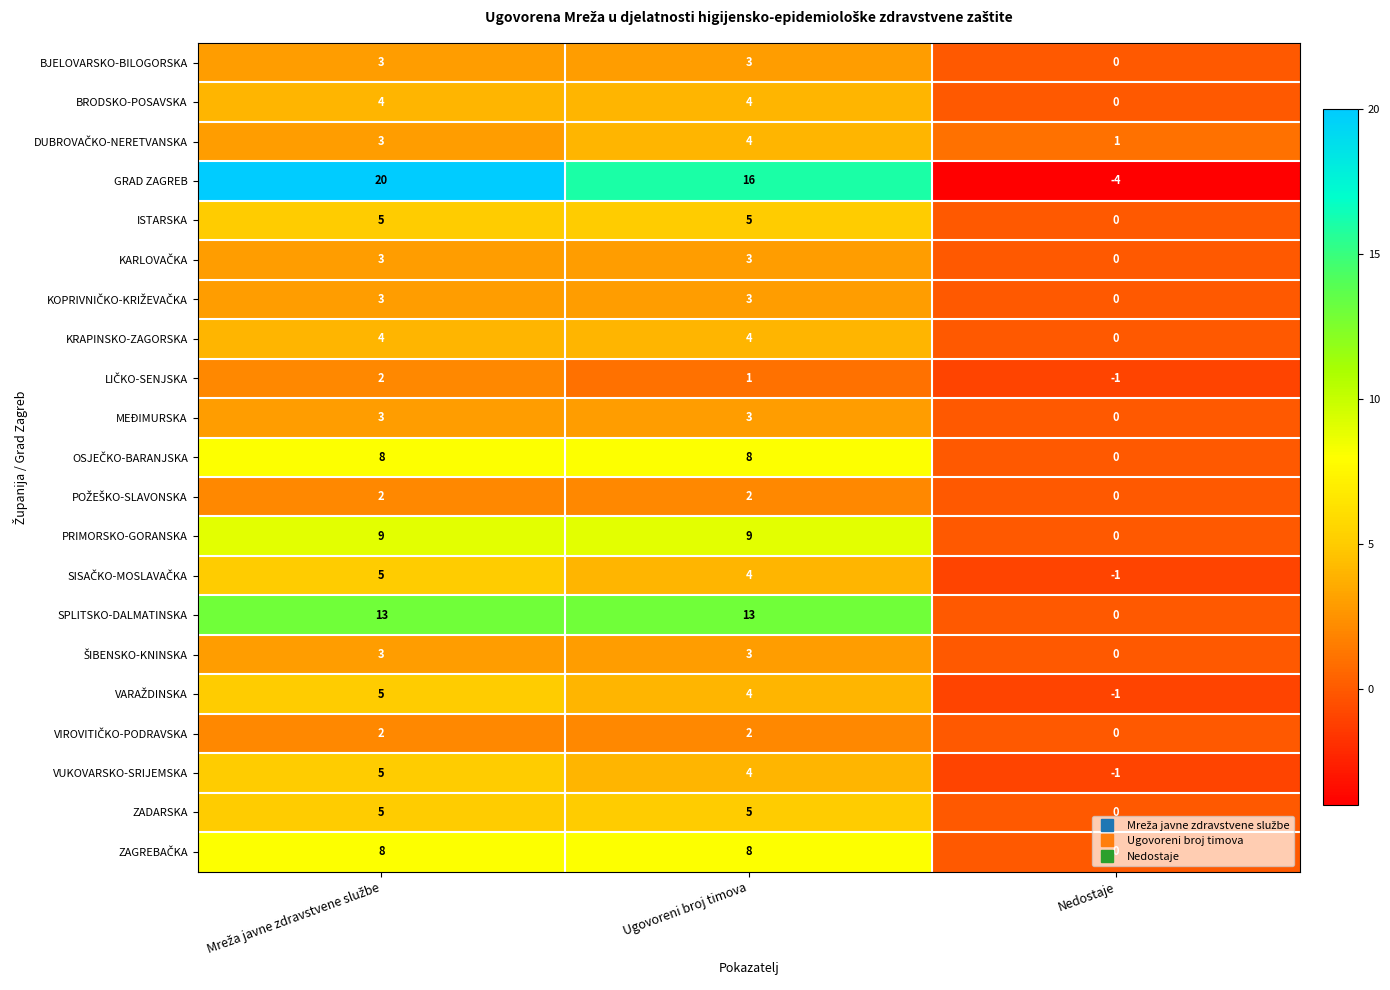

What is the total value across all series at Nedostaje?

-7